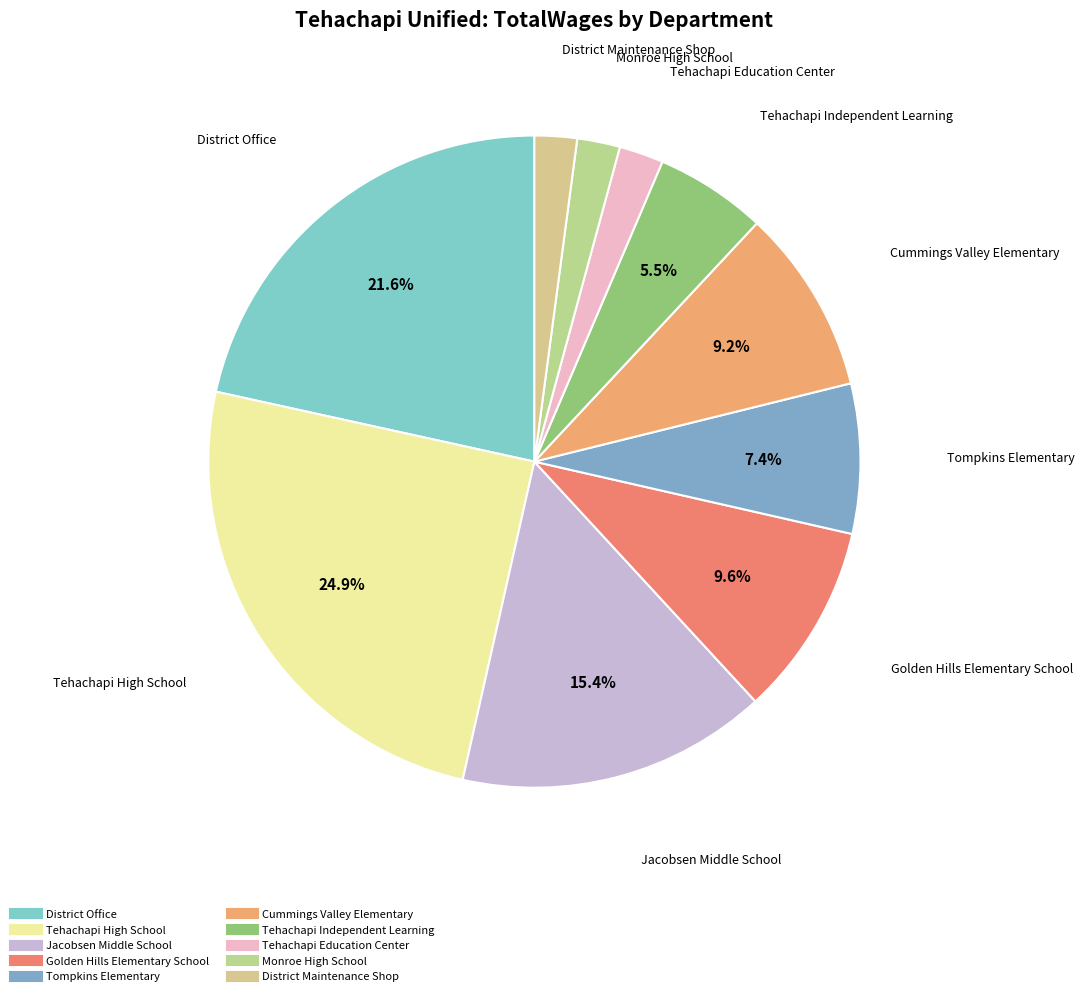

How many slices are in this pie chart?

10